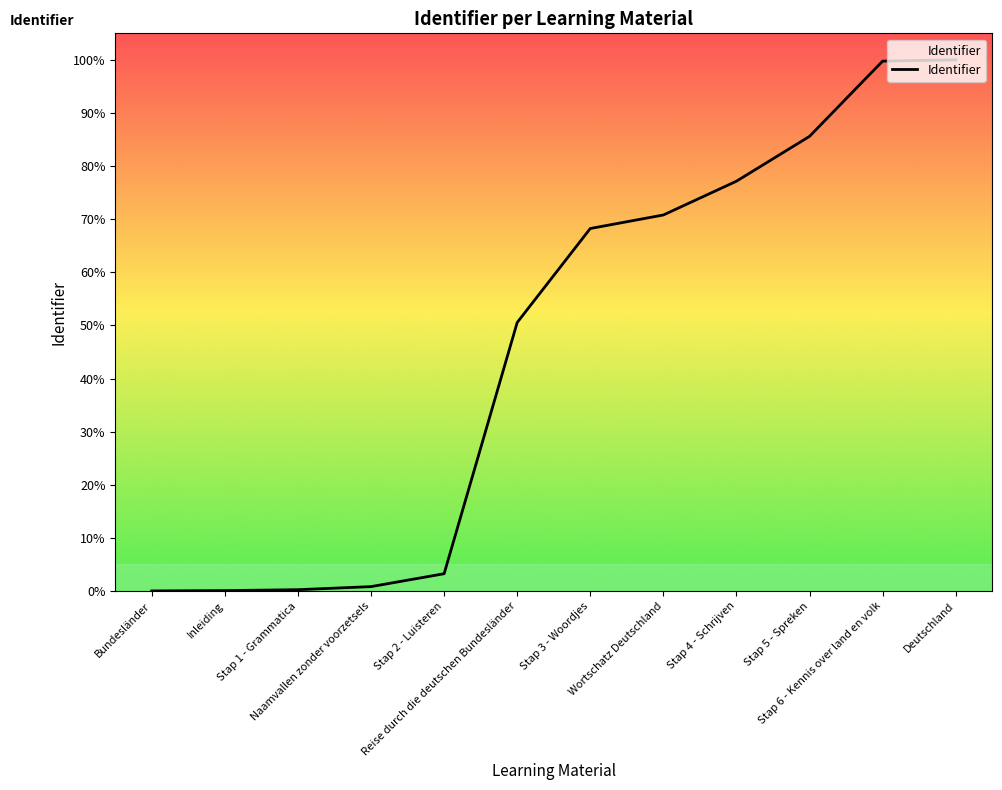

List the labels in order of value, smallest first.

Bundesländer, Inleiding, Stap 1 - Grammatica, Naamvallen zonder voorzetsels, Stap 2 - Luisteren, Reise durch die deutschen Bundesländer, Stap 3 - Woordjes, Wortschatz Deutschland, Stap 4 - Schrijven, Stap 5 - Spreken, Stap 6 - Kennis over land en volk, Deutschland